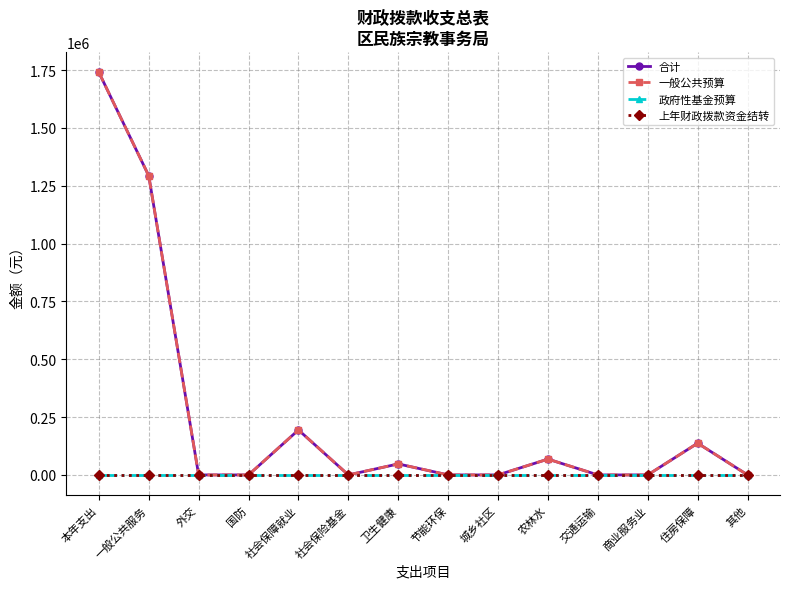

True or false: 政府性基金预算 and 一般公共预算 intersect in this chart.

False